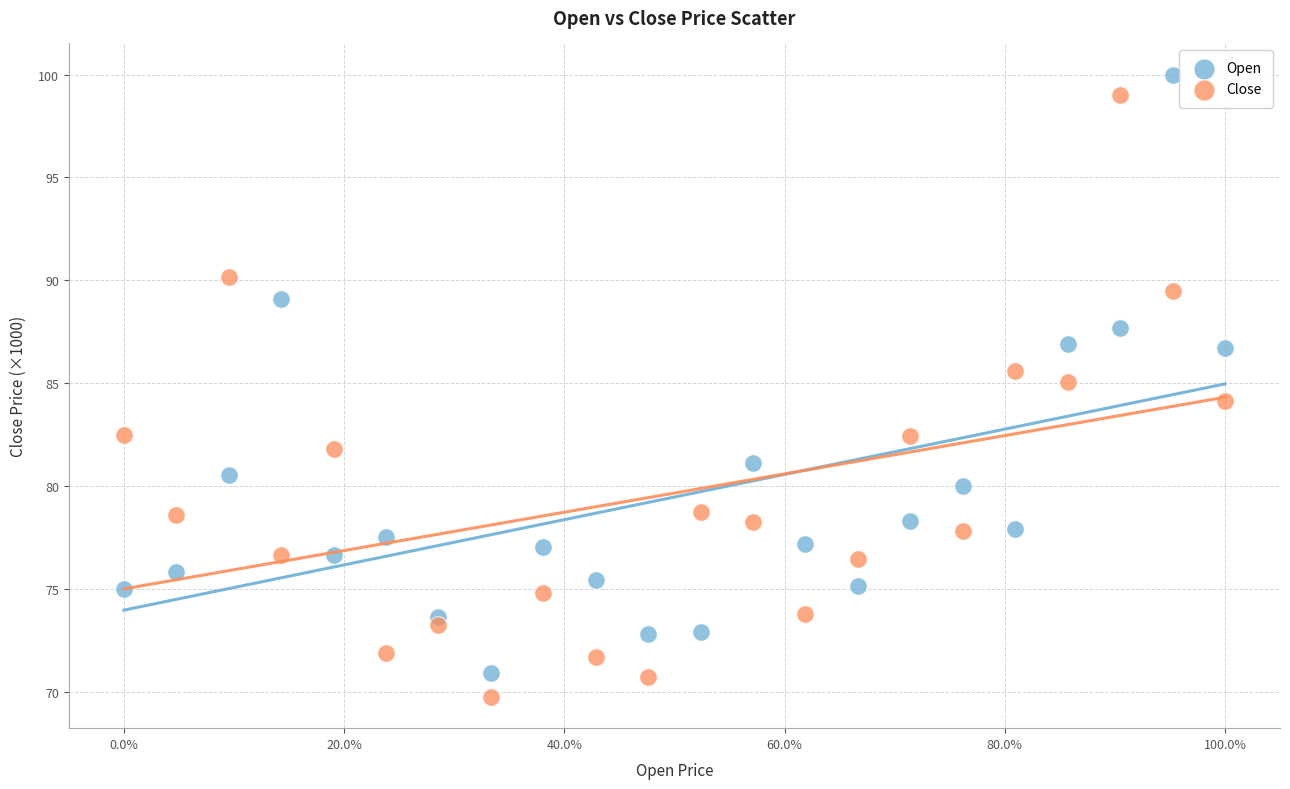

What is the X range (max minus min) for the scatter plot?

100.0